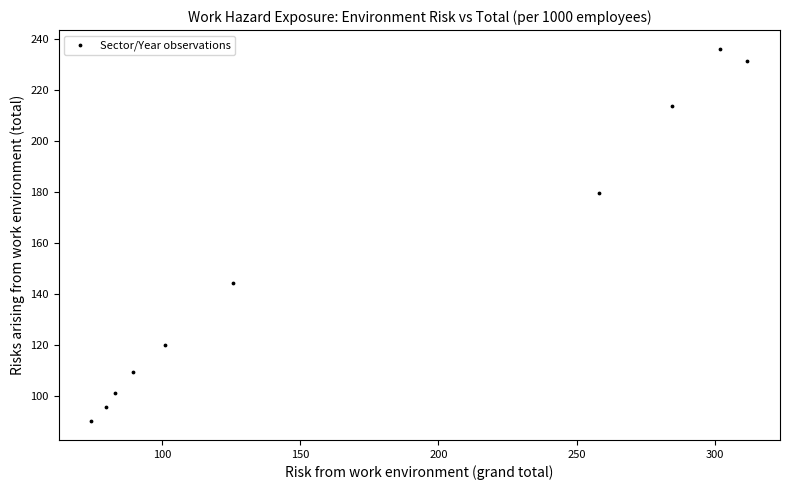

What Y value in the scatter plot is closest to 163?

179.6